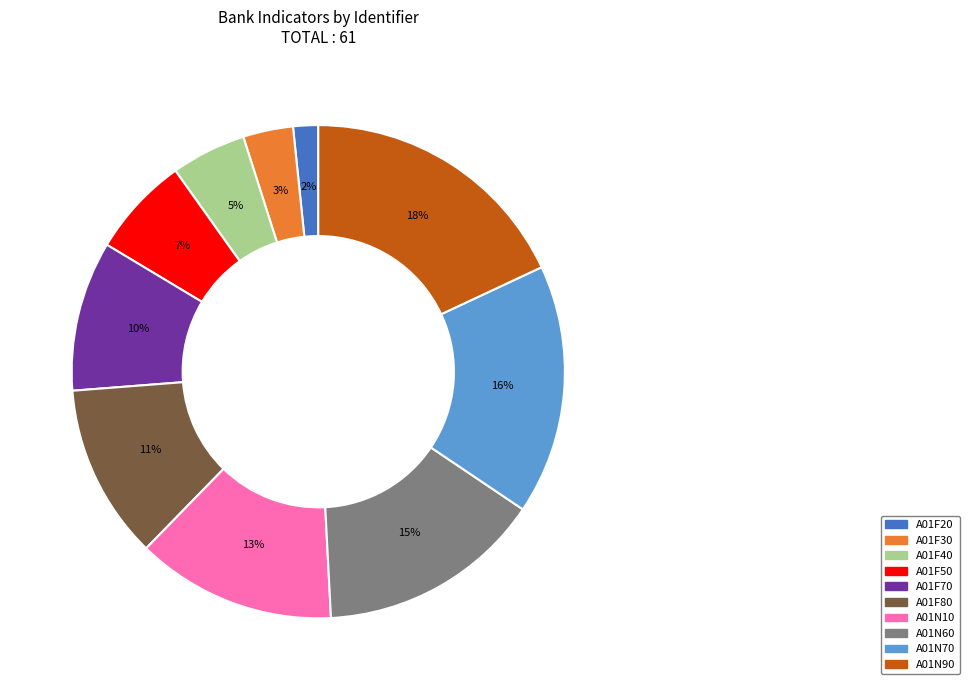

Rank the categories by value from highest to lowest.

A01N90, A01N70, A01N60, A01N10, A01F80, A01F70, A01F50, A01F40, A01F30, A01F20